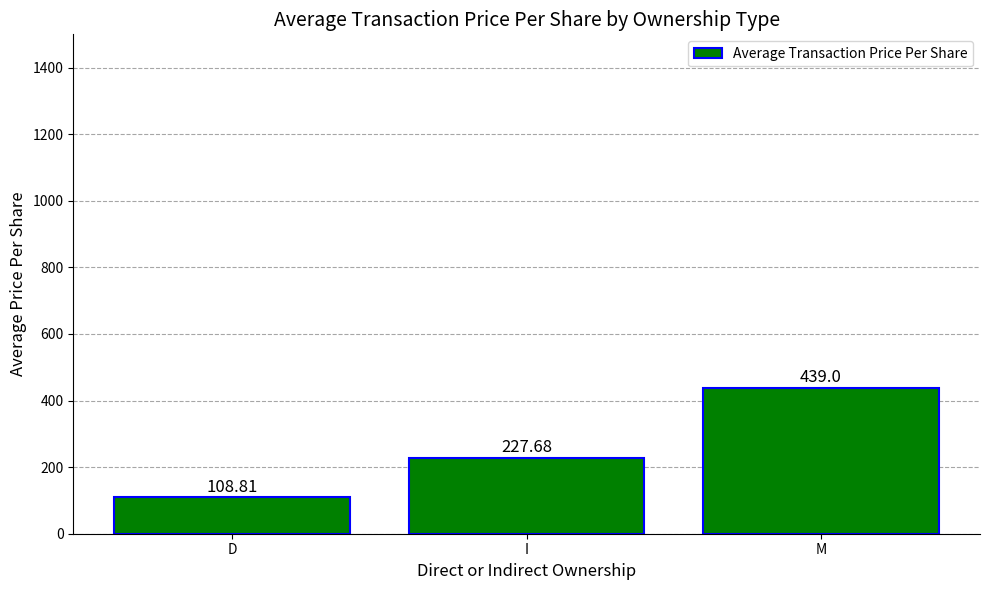

What is the label of the 3rd bar from the right?

D